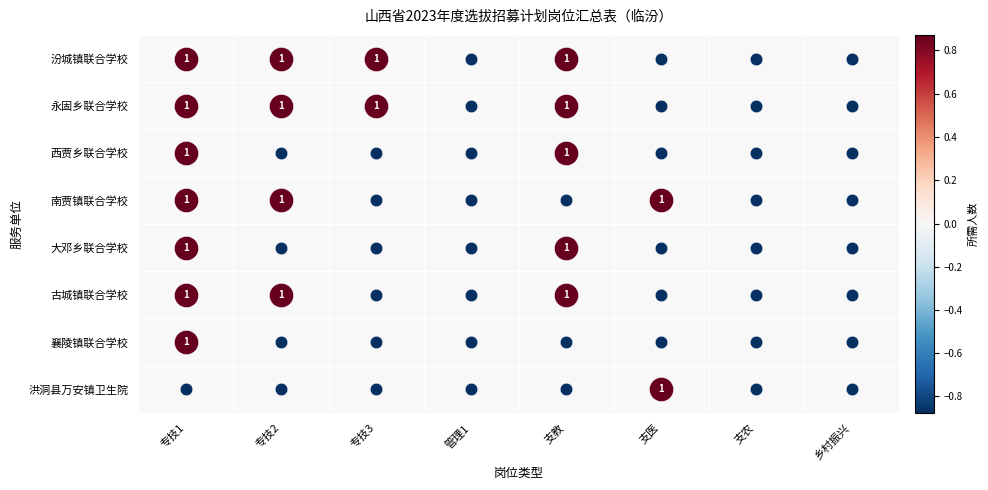

At which category is the sum across all series the highest?

专技1